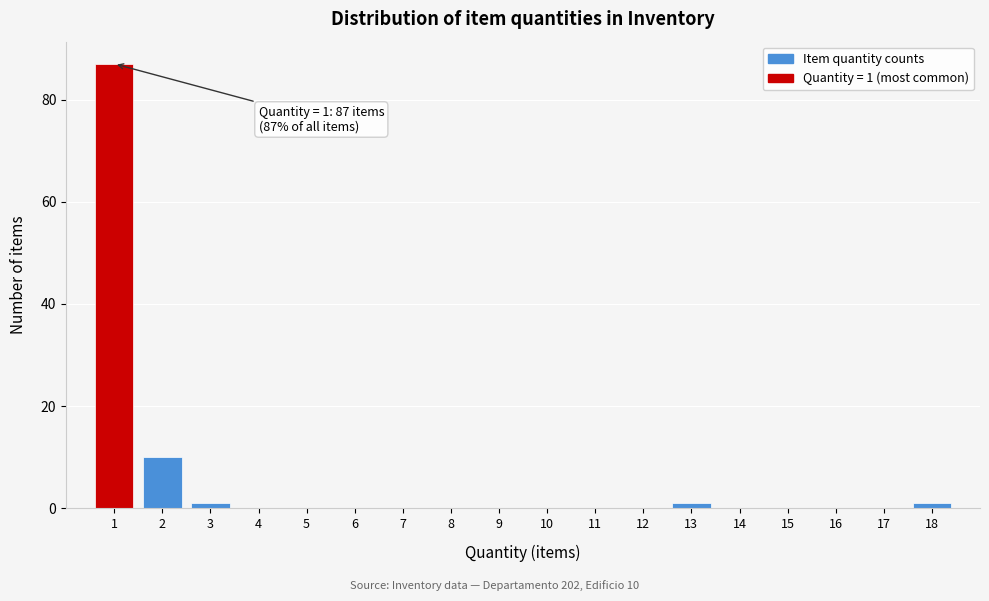

Over which range of the x-axis is the bar tallest?

0.5 to 1.5